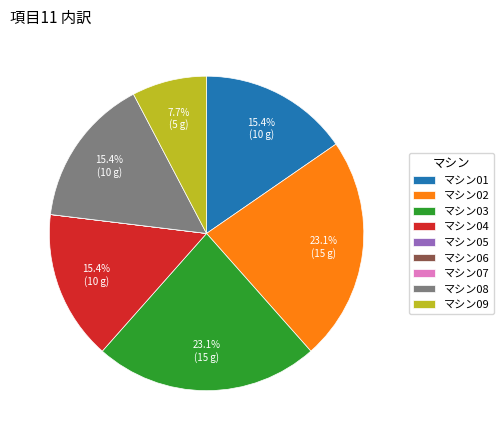

How much of the chart is everything except マシン03?

76.9%